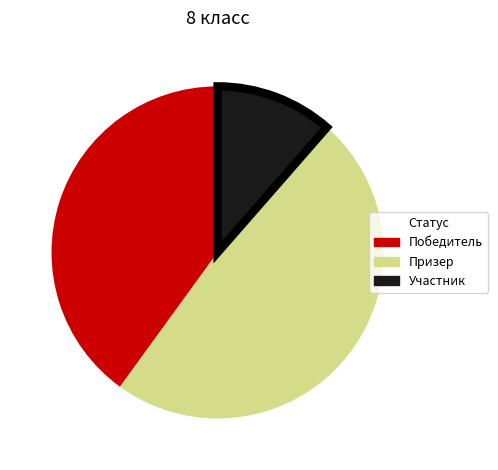

Is the sum of Победитель and Призер greater than half?

Yes